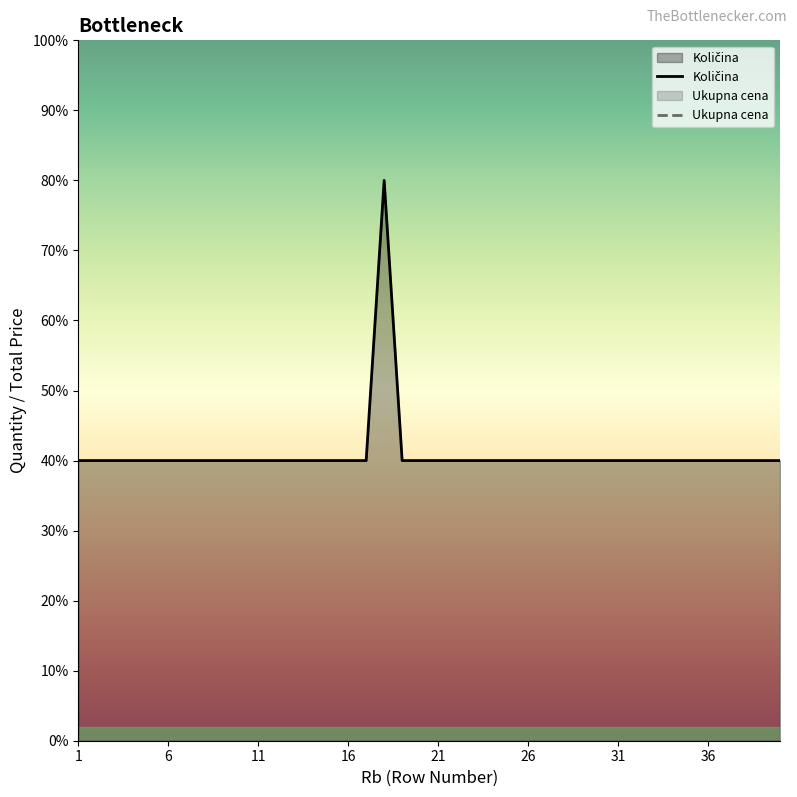

The value at 30 is 1. True or false?

True